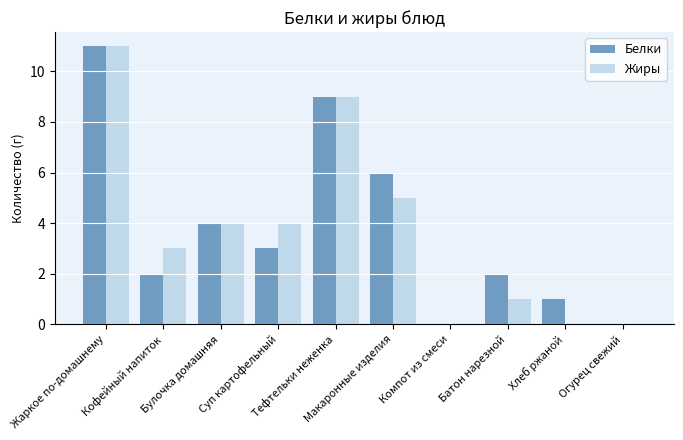

What is the sum of all Белки values?

38